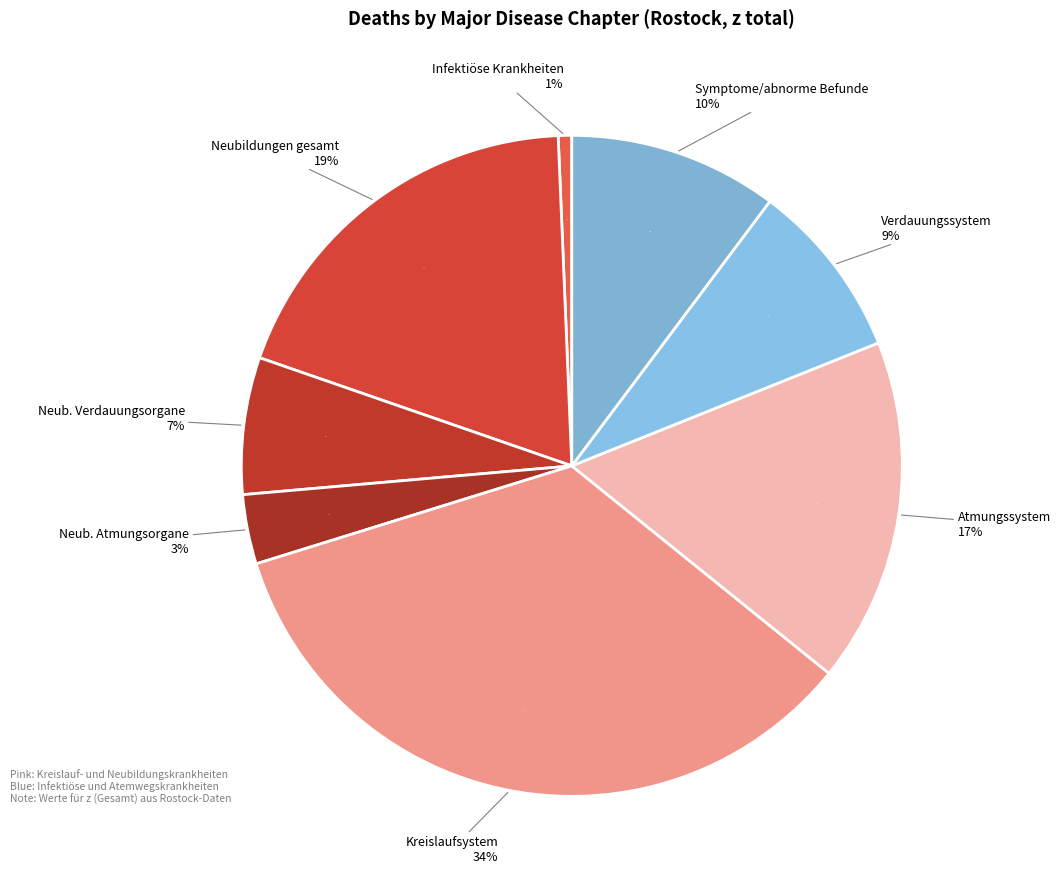

Approximately how many times larger is the value at Kapitel I: Bestimmte infektiöse und parasitäre Krankheiten compared to Bösartige Neubildungen der Atmungsorgane?

0.2